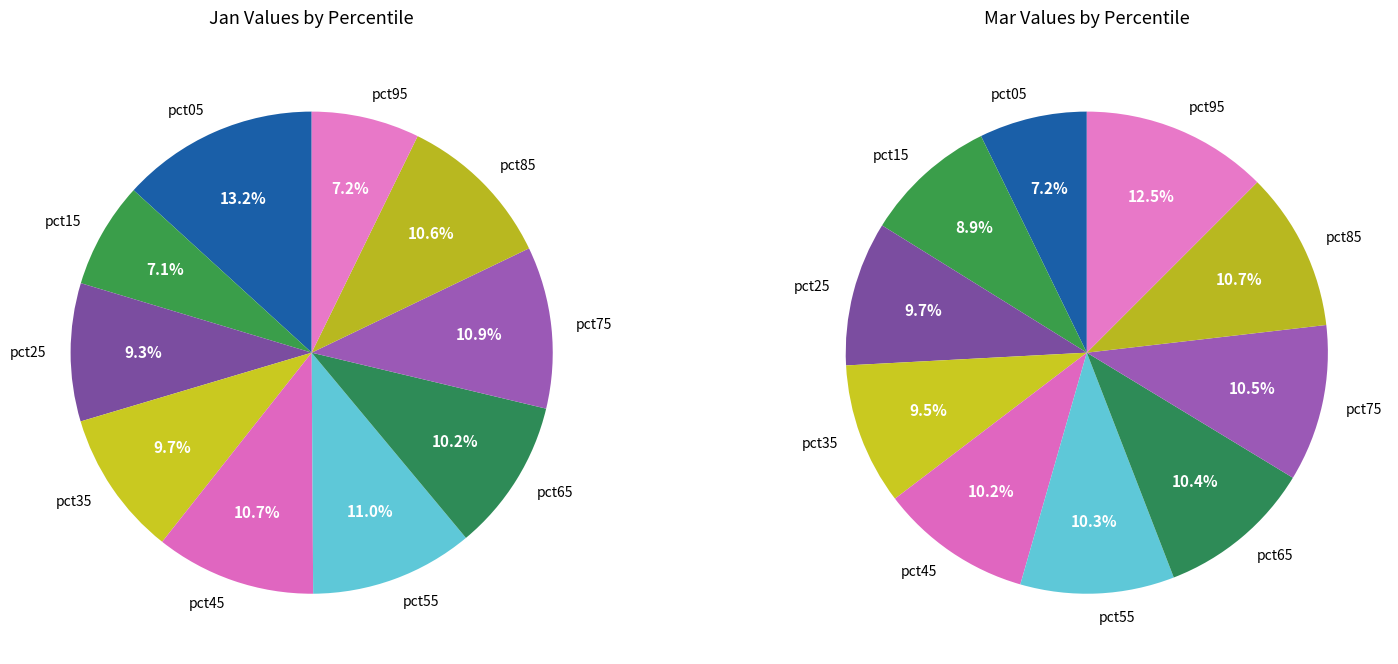

Do values_jan and 5 together represent more than half of the pie?

No